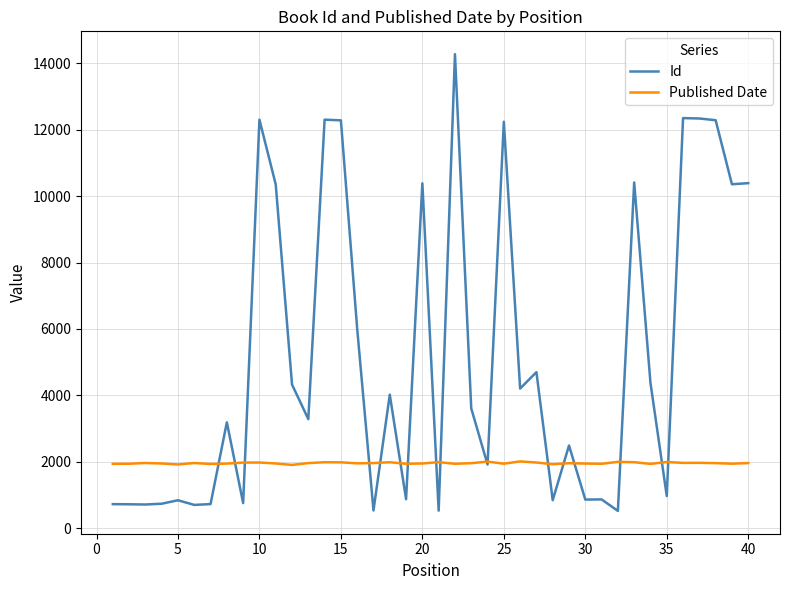

List the series in order of their peak value, lowest first.

Published Date, Id